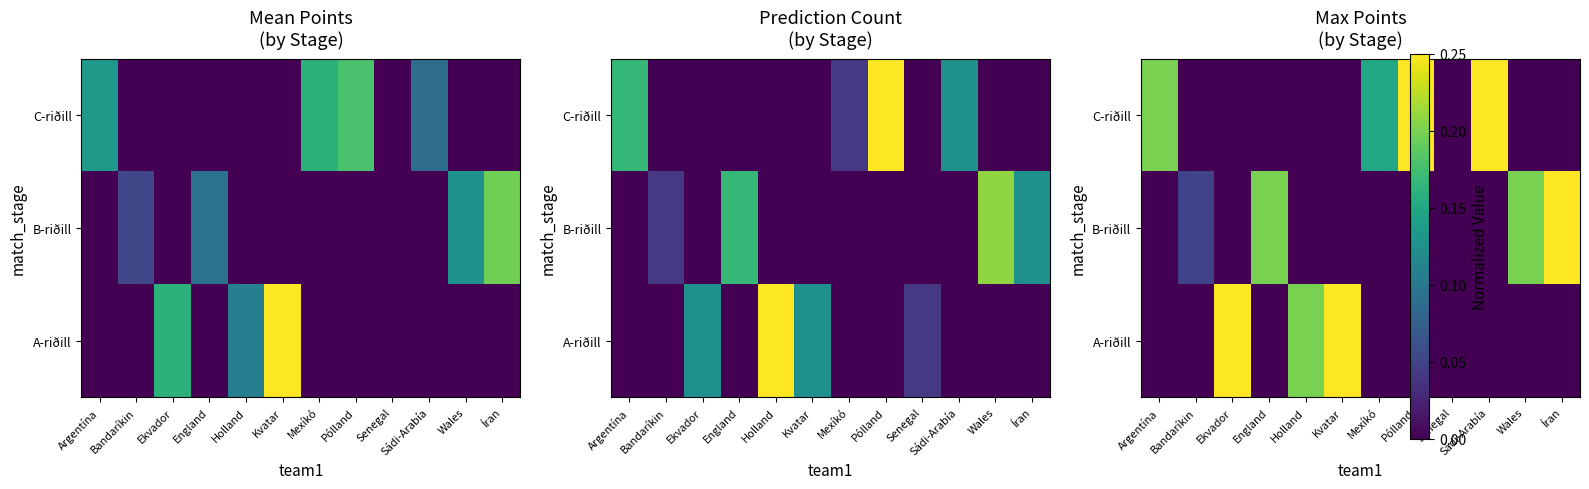

What is the difference between the second highest and minimum values in the A-riðill series?

0.2